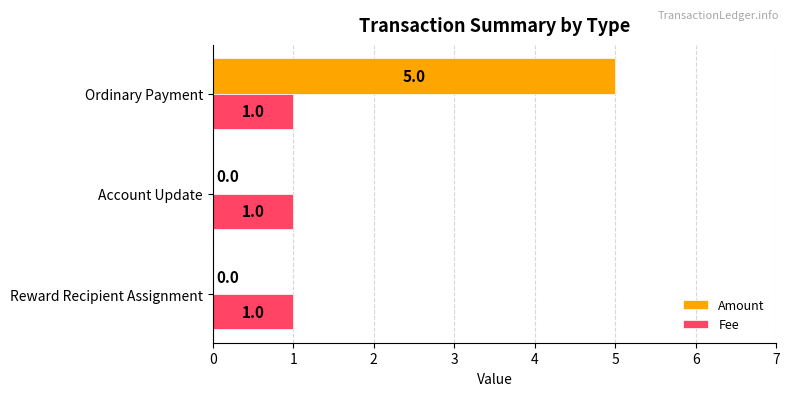

Which series has the largest total across all categories?

Amount